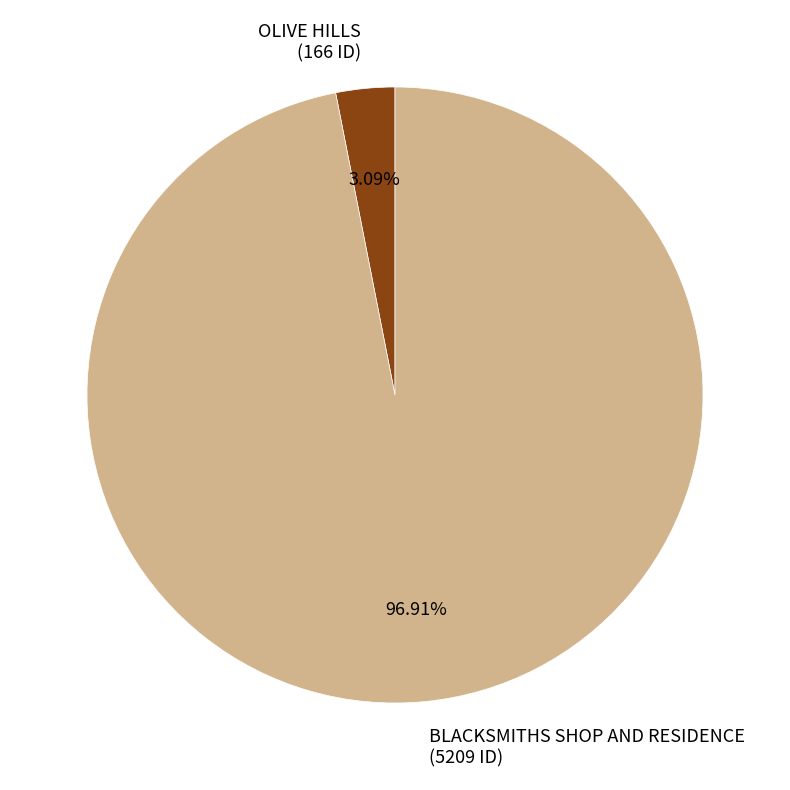

Do BLACKSMITHS SHOP AND RESIDENCE and OLIVE HILLS together represent more than half of the pie?

Yes